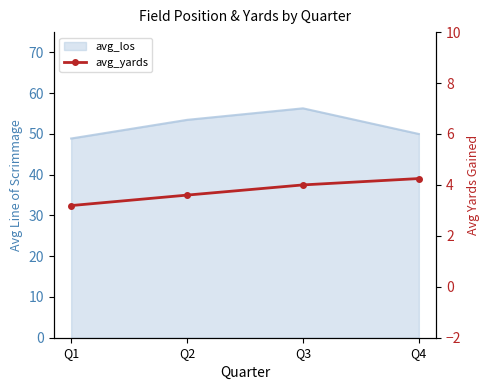

What is the change in value from Q1 to Q2?

+0.4